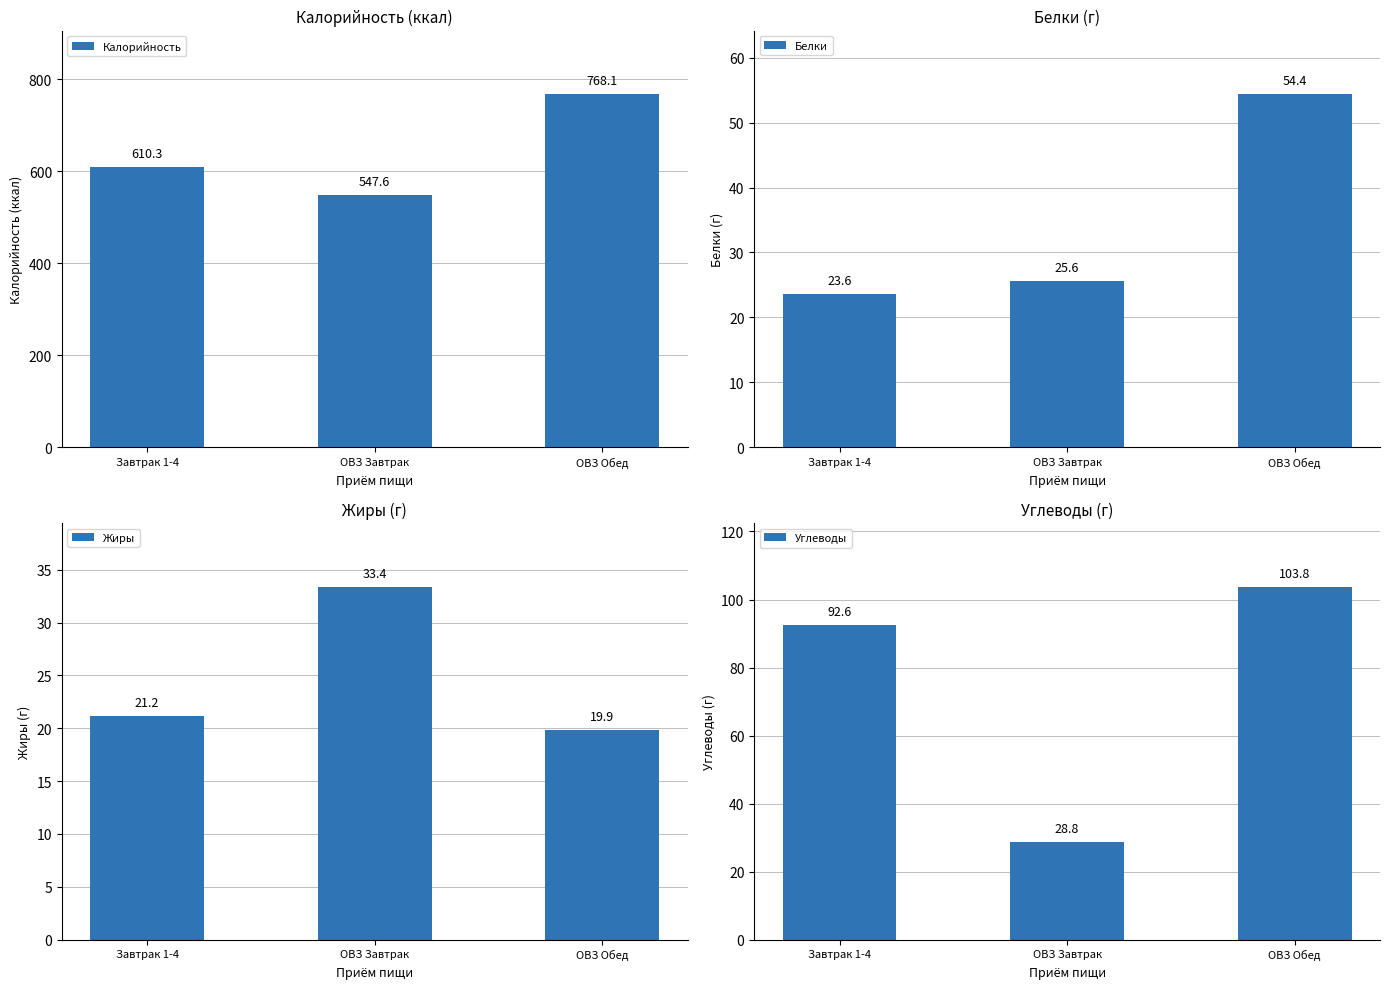

What is the sum of the Жиры values at ОВЗ Завтрак and Завтрак 1-4?

54.6